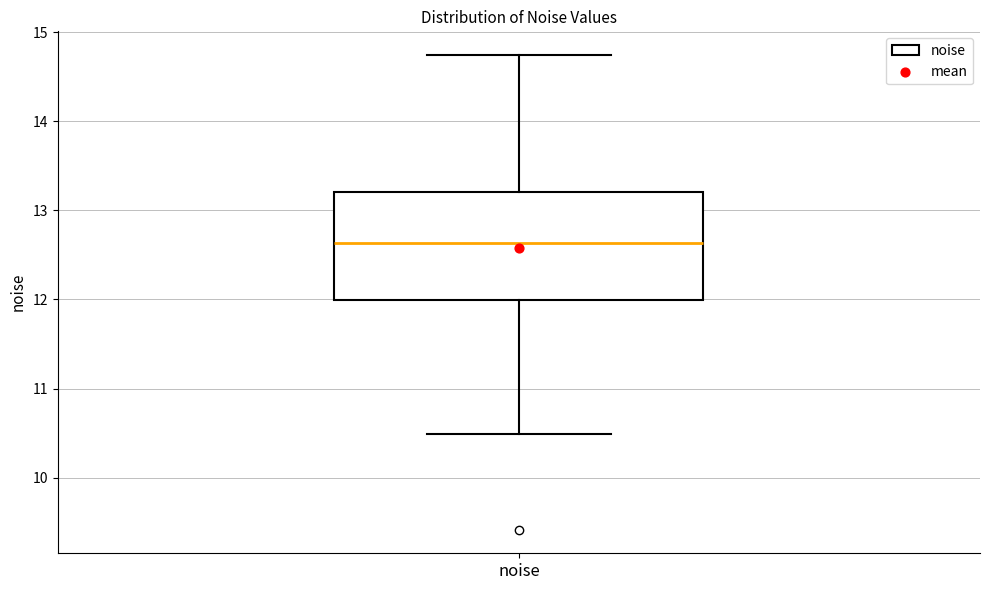

Transcribe this box plot: give where the median line is, the range the box spans, and where the two whiskers end, as read against the y-axis. The values are not printed on the chart, so give them approximately, as read against the axis.

median 12.6, box 12.0 to 13.2, whiskers 10.5 to 14.7